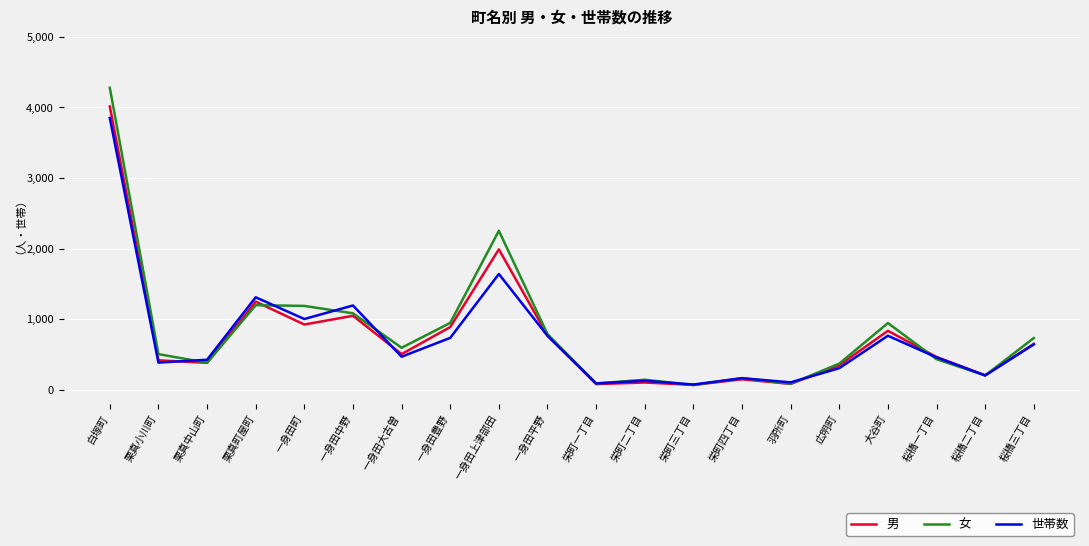

What is the spread (max minus min) of values at 一身田中野?

146